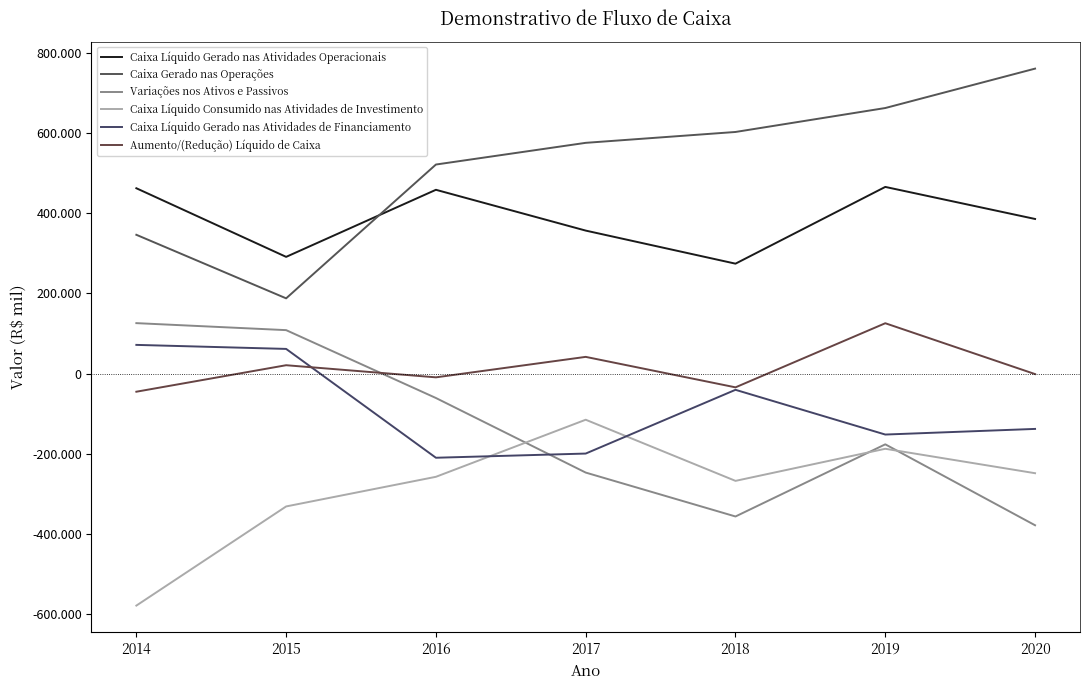

Which series has the largest range (max minus min)?

Caixa Gerado nas Operações